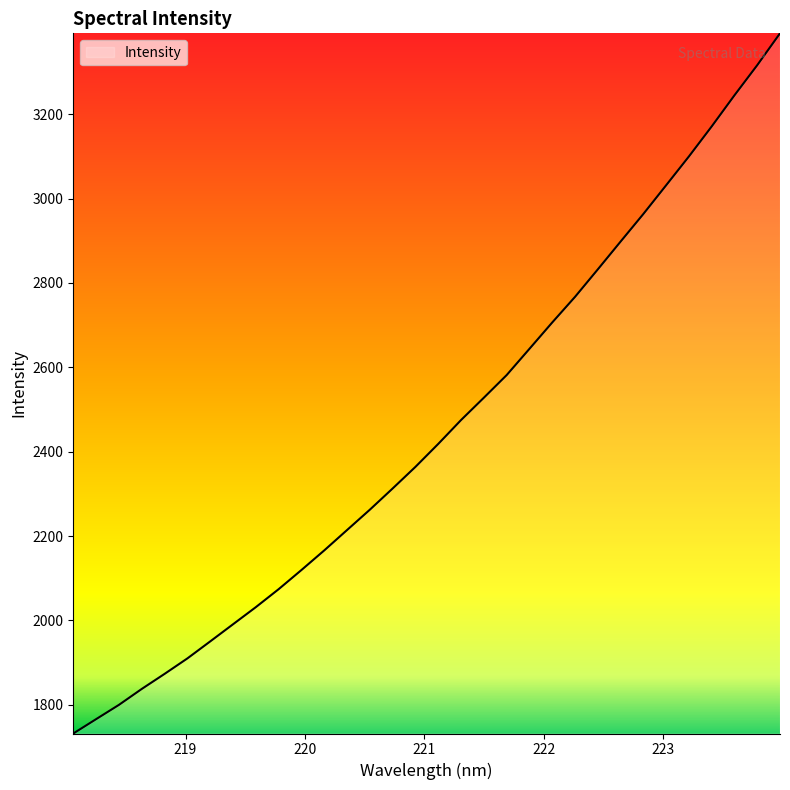

What is the smallest value displayed?

1731.8